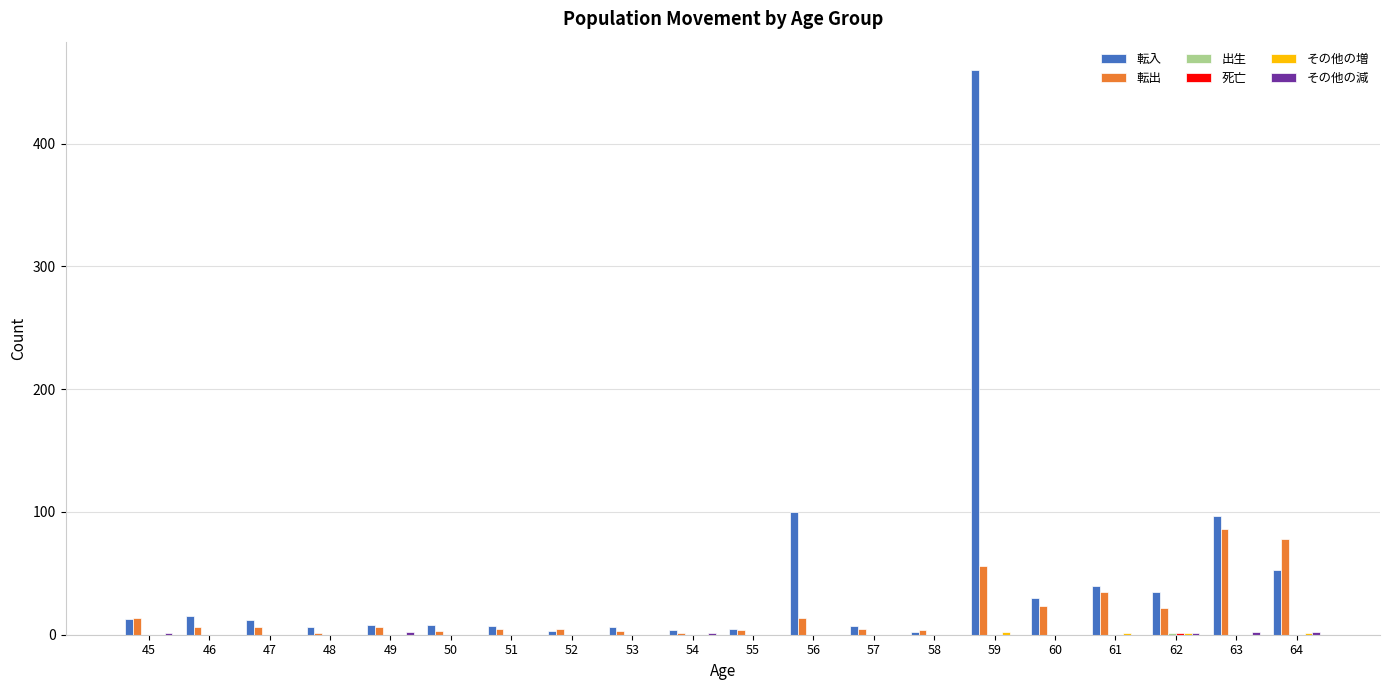

Which series has the largest total across all categories?

転入